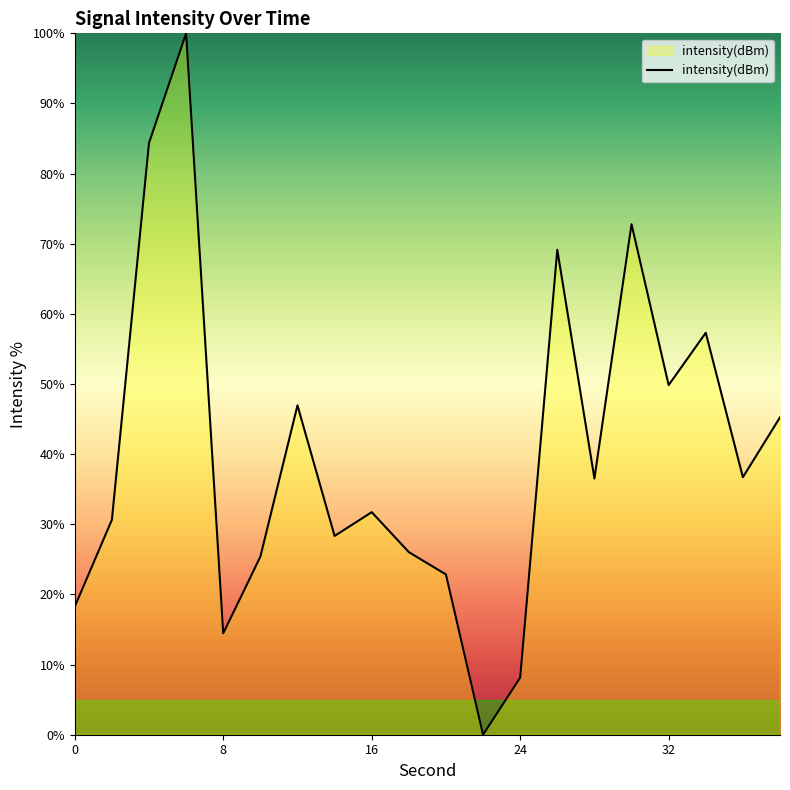

How many lines are shown in the chart?

1